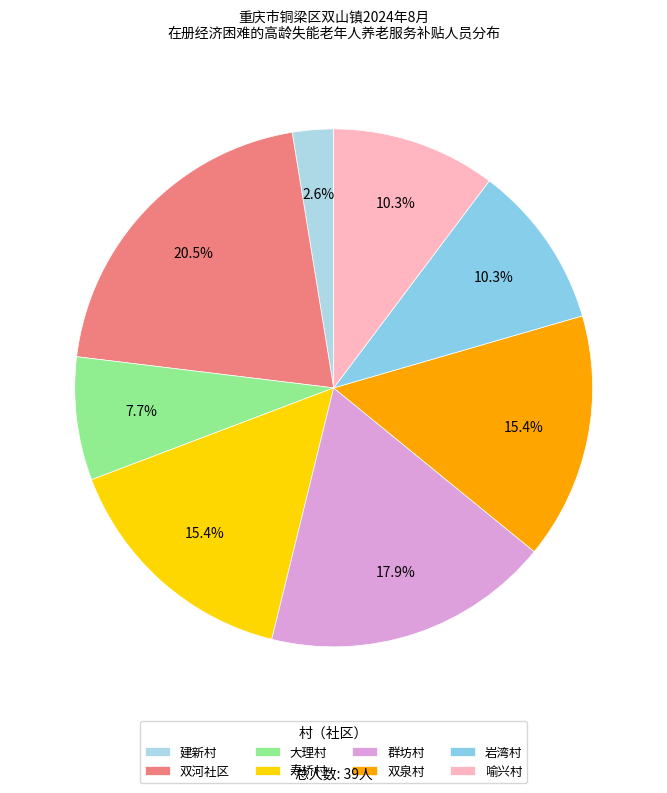

Approximately how many times larger is the value at 喻兴村 compared to 群坊村?

0.6